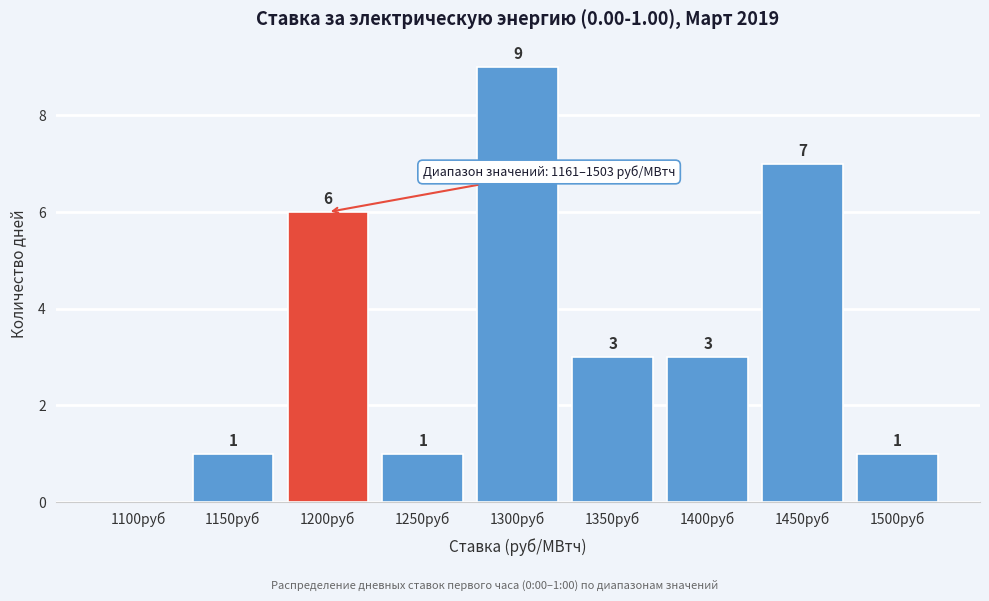

Reading left to right, what are all the values shown in this chart?

1100руб=0	1150руб=1	1200руб=6	1250руб=1	1300руб=9	1350руб=3	1400руб=3	1450руб=7	1500руб=1